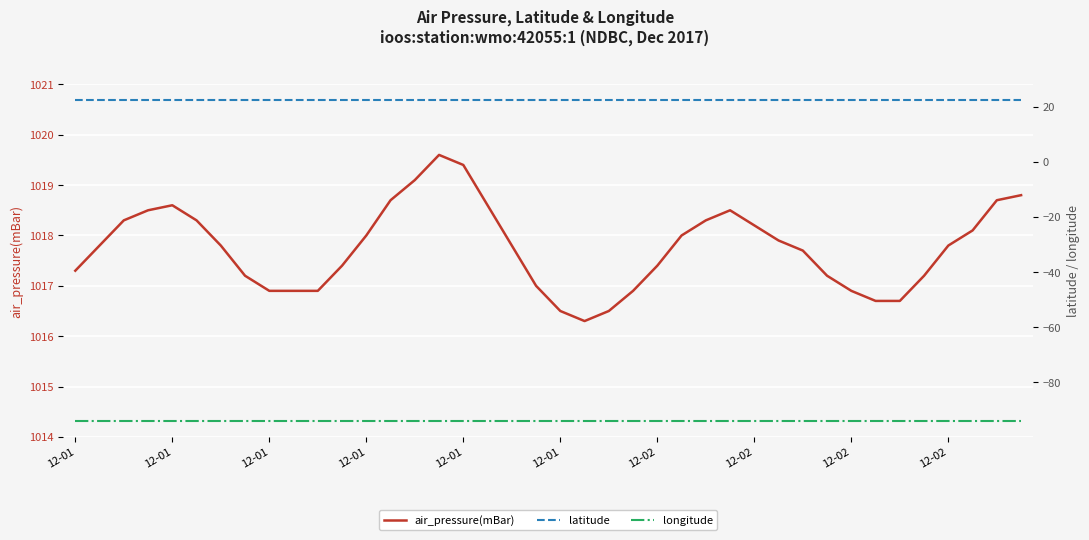

What is the sum of the latitude values at 12-01 and 34?

44.4